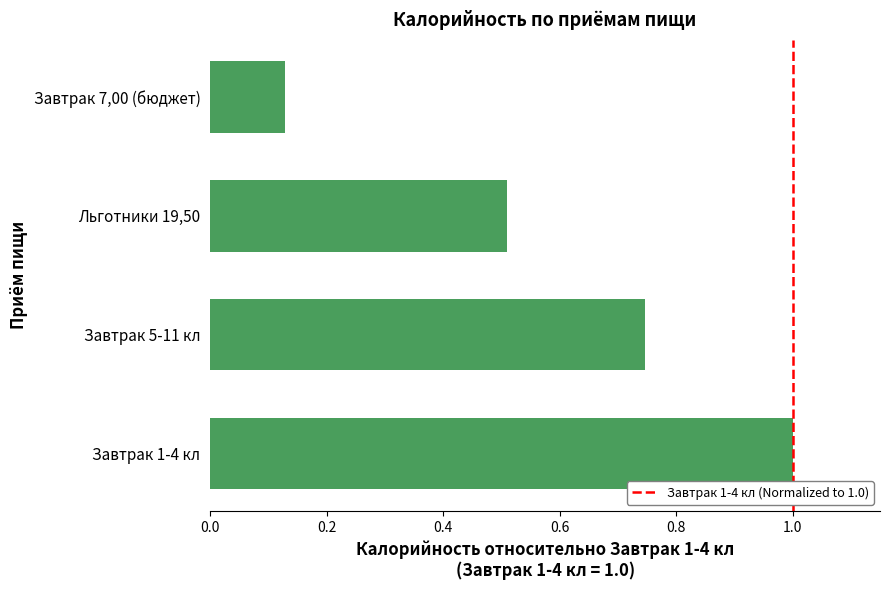

True or false: the data shows 0.5 at Завтрак 5-11 кл.

False